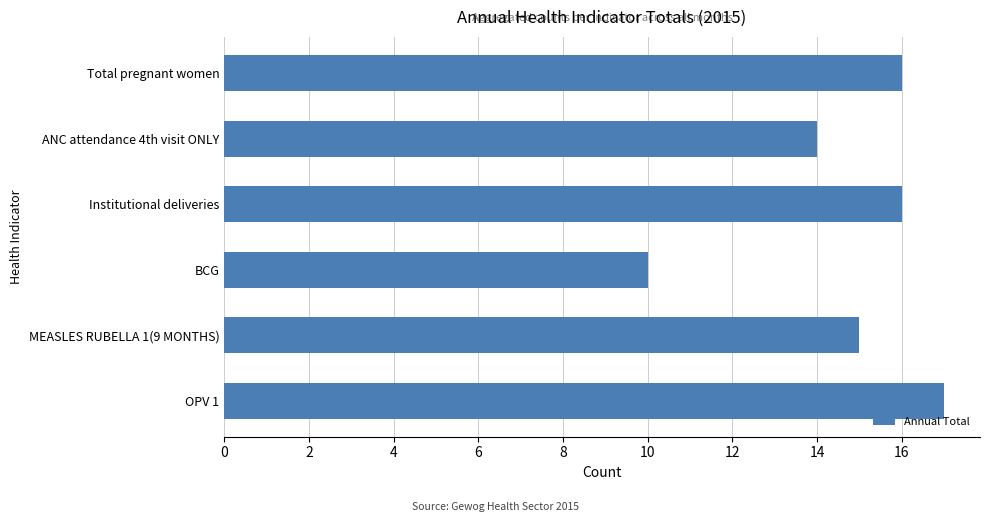

What is the change in value from ANC attendance 4th visit ONLY to BCG?

-4